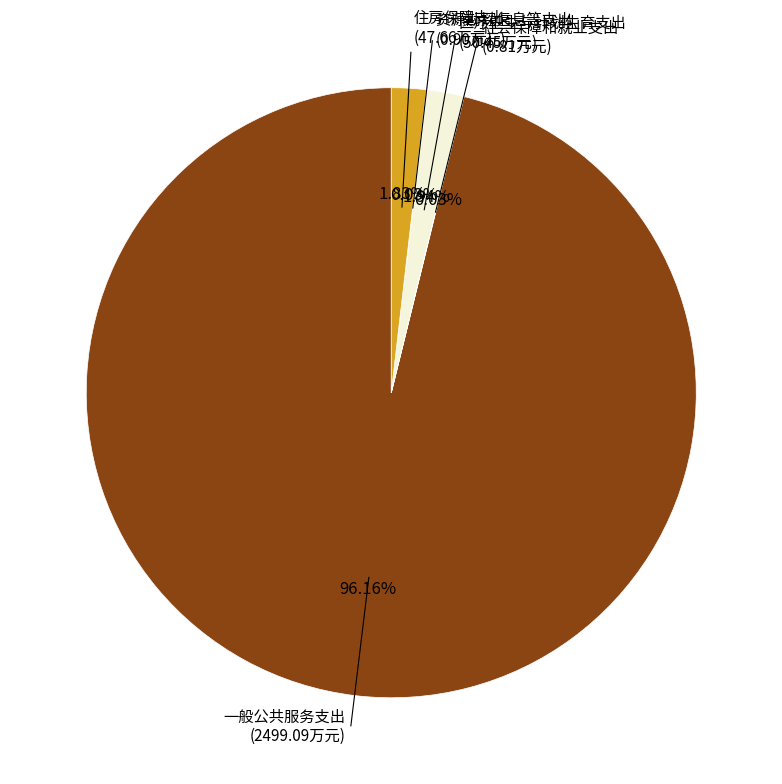

To the nearest percent, what is the difference between the largest and smallest slice percentages?

96%